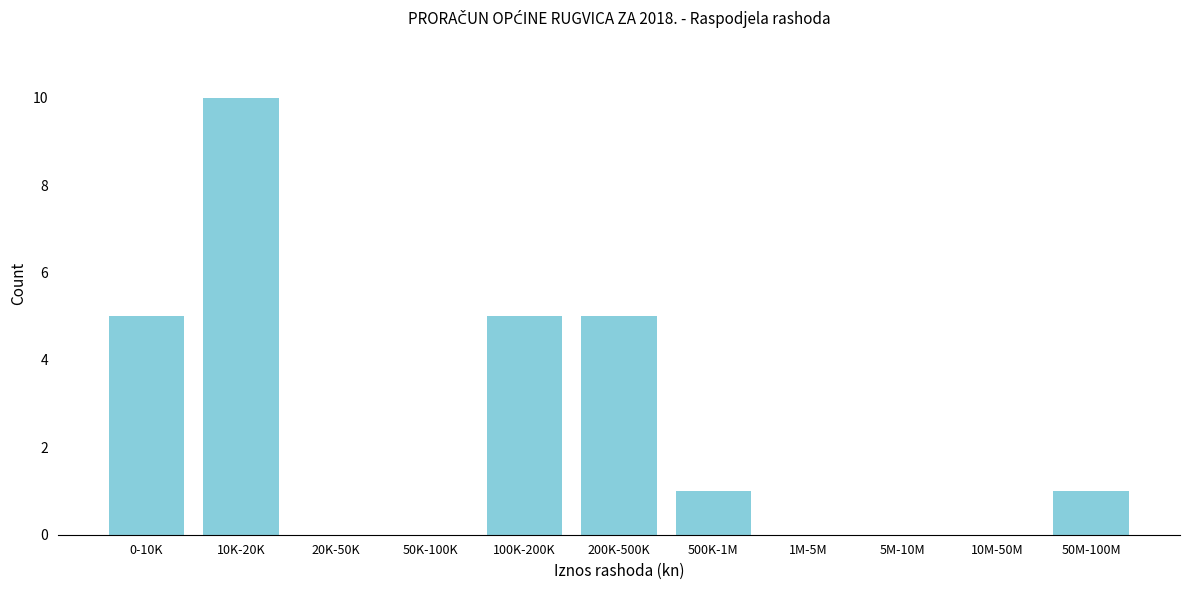

Reading left to right, what are all the values shown in this chart?

0-10K=5	10K-20K=10	20K-50K=0	50K-100K=0	100K-200K=5	200K-500K=5	500K-1M=1	1M-5M=0	5M-10M=0	10M-50M=0	50M-100M=1